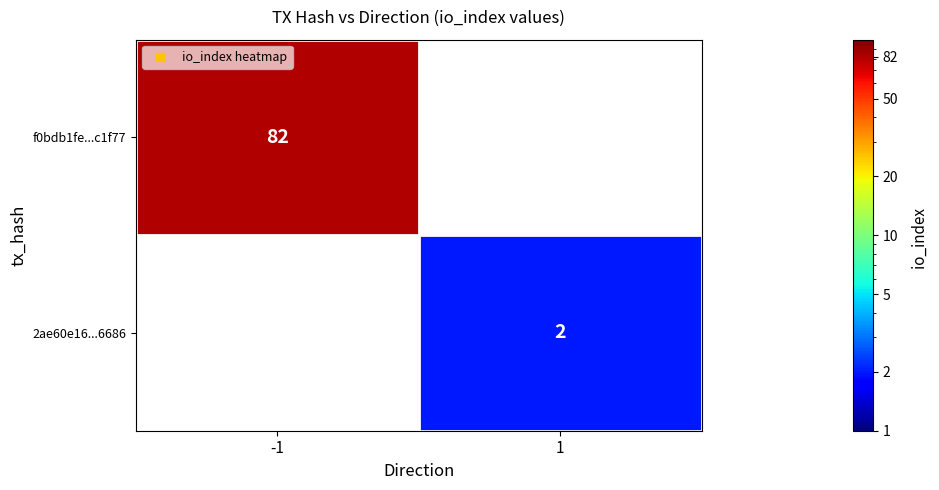

Which series has the widest spread of values?

f0bdb1fe...c1f77